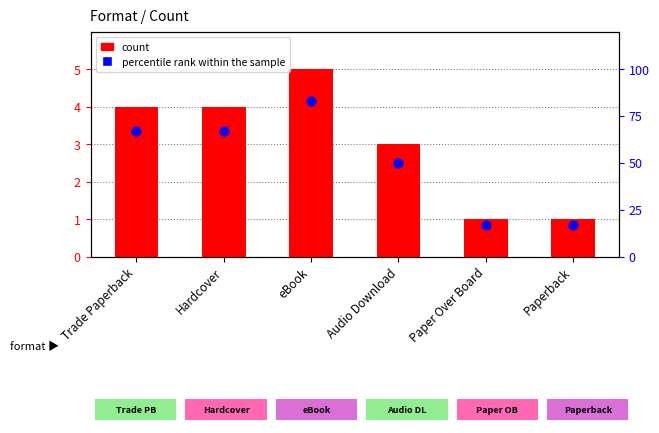

What are all the series names shown in the legend?

count, percentile rank within the sample